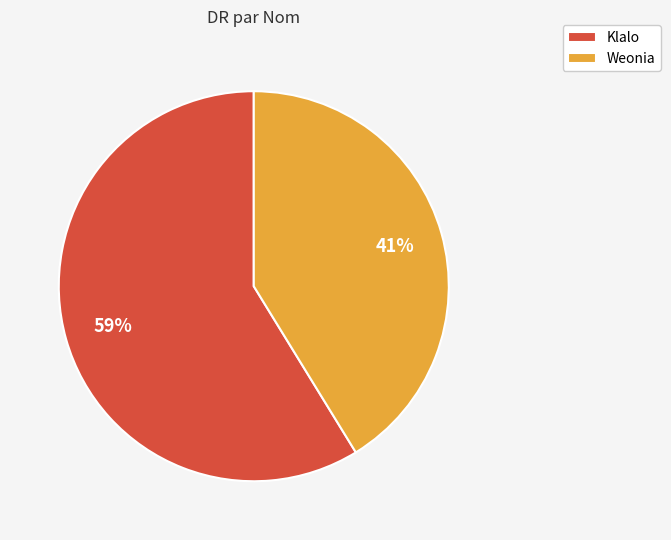

Is the sum of Klalo and Weonia greater than half?

Yes